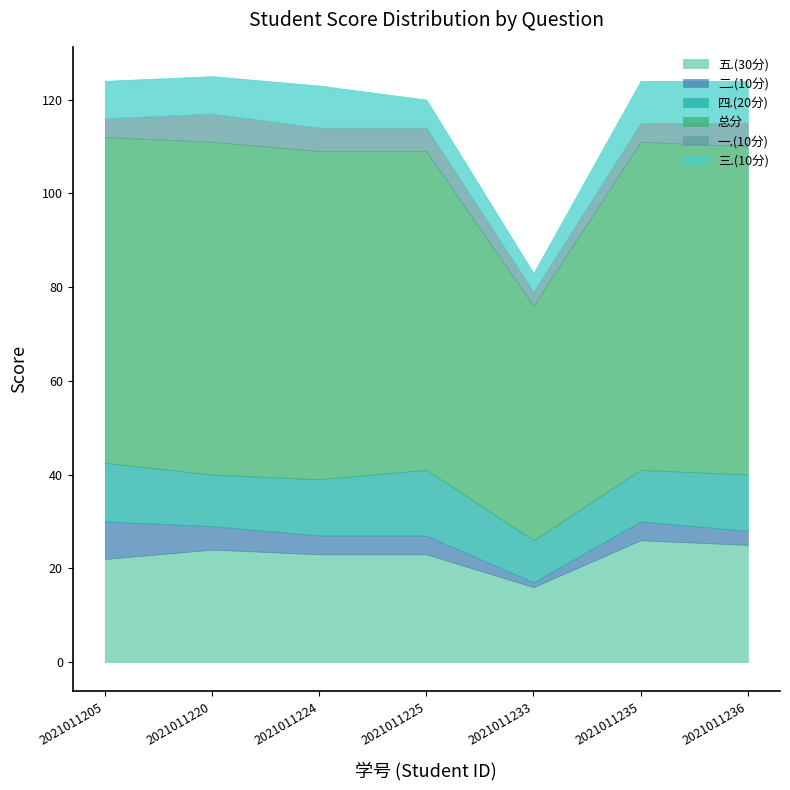

Reading left to right, what are all the values shown in this chart?

五.(30分): 22.0	24.0	23.0	23.0	16.0	26.0	25.0
二.(10分): 8.0	5.0	4.0	4.0	1.0	4.0	3.0
四.(20分): 12.5	11.0	12.0	14.0	9.0	11.0	12.0
总分: 69.5	71.0	70.0	68.0	50.0	70.0	70.0
一.(10分): 4.0	6.0	5.0	5.0	3.0	4.0	5.0
三.(10分): 8.0	8.0	9.0	6.0	4.0	9.0	9.0